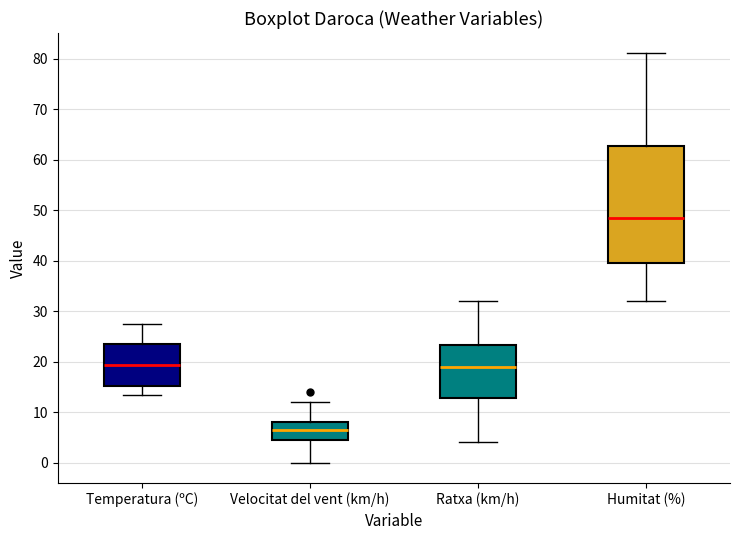

Reading left to right, transcribe this box plot: for each box, give where its median line is, the range the box spans, and where its two whiskers end, as read against the y-axis. The values are not printed on the chart, so give them approximately, as read against the axis.

Temperatura (ºC): median 19, box 15 to 24, whiskers 13 to 28
Velocitat del vent (km/h): median 7, box 5 to 8, whiskers 0 to 12
Ratxa (km/h): median 19, box 13 to 23, whiskers 4 to 32
Humitat (%): median 49, box 40 to 63, whiskers 32 to 81